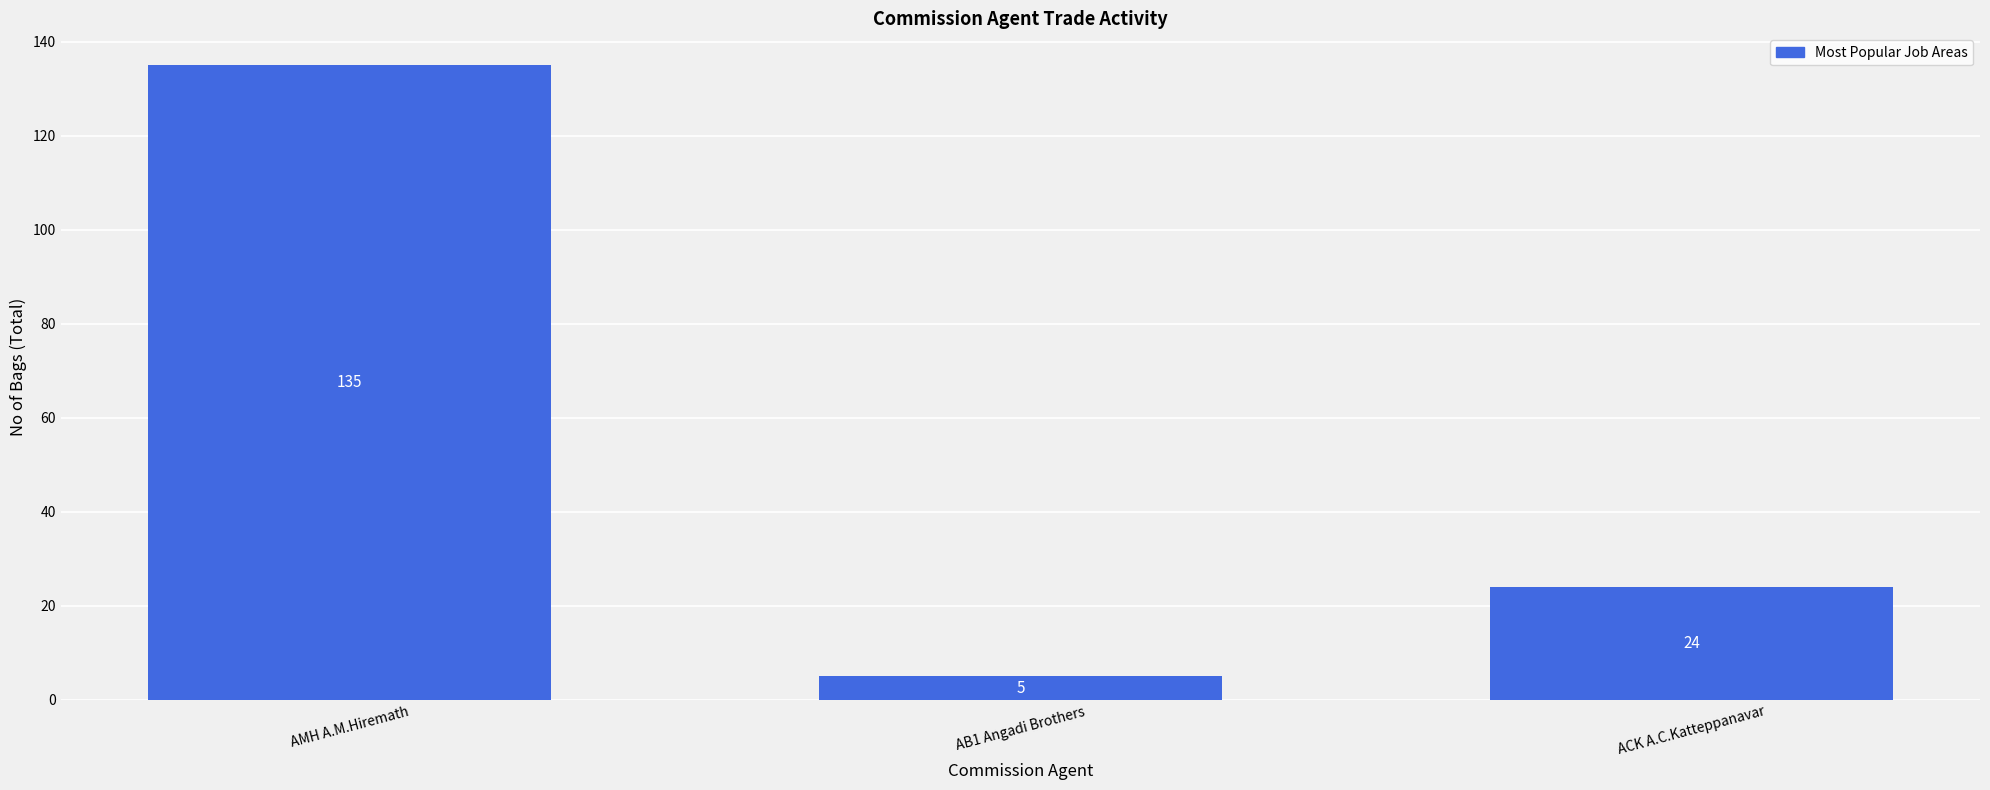

Which label corresponds to the smallest value in the chart?

AB1 Angadi Brothers